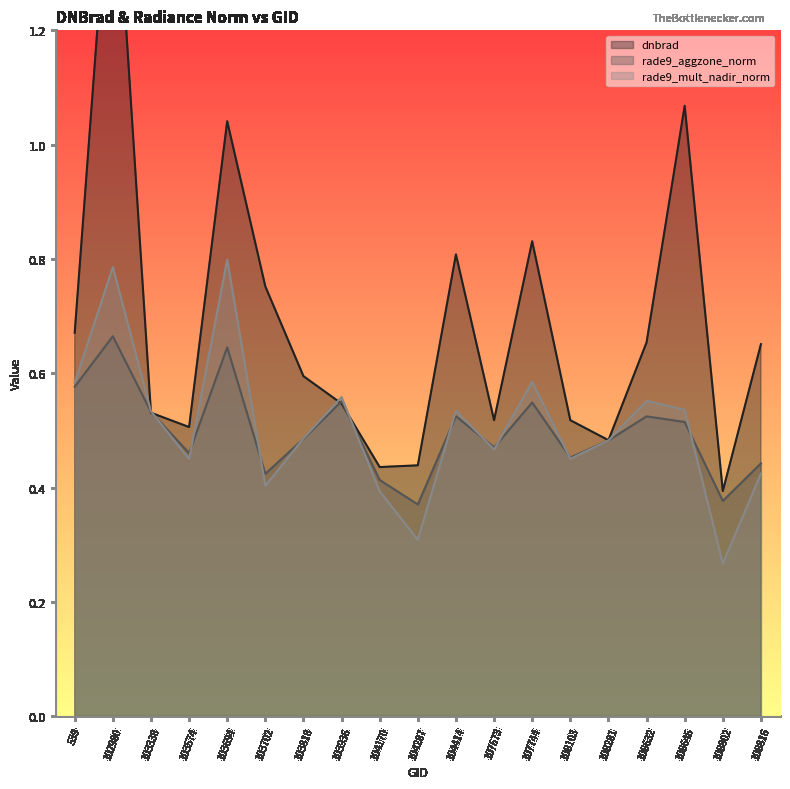

Between 104287 and 108816, which is larger?

108816